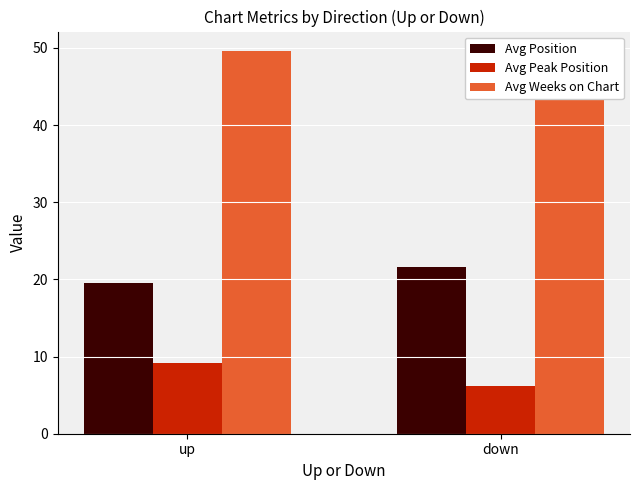

What is the average value of the Avg Peak Position series?

7.7